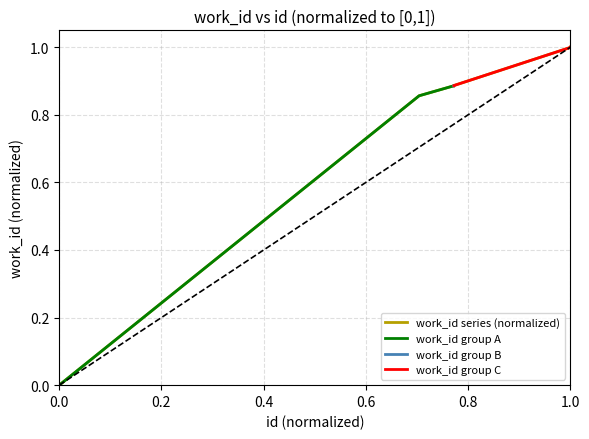

Is it true that work_id series (normalized) equals 0.5 at 1.0?

False